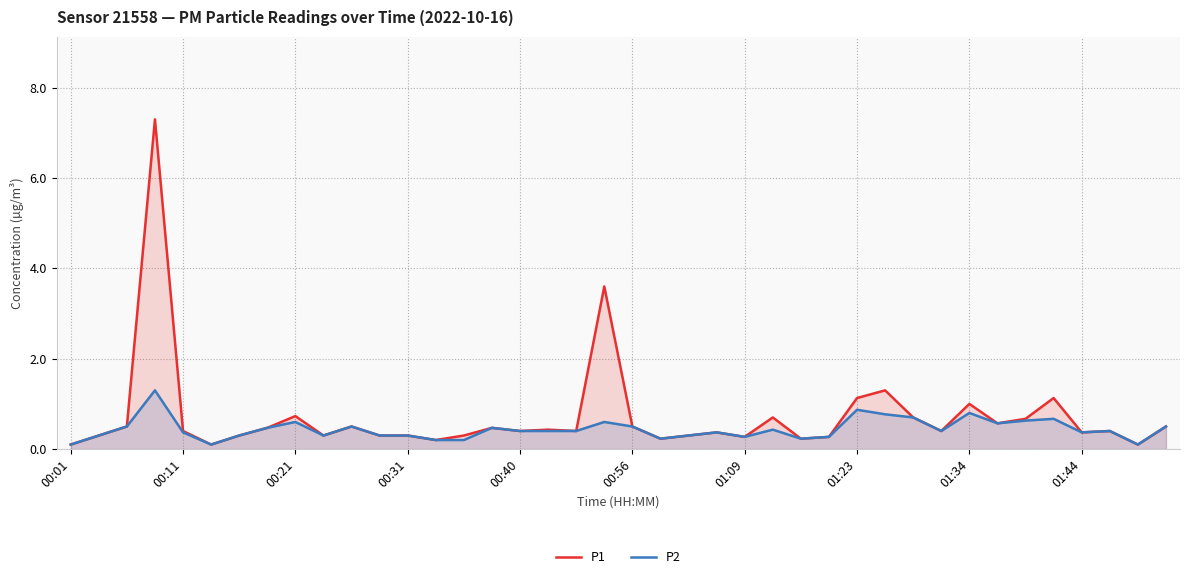

What is the difference between the maximum and minimum values in the P1 series?

7.2